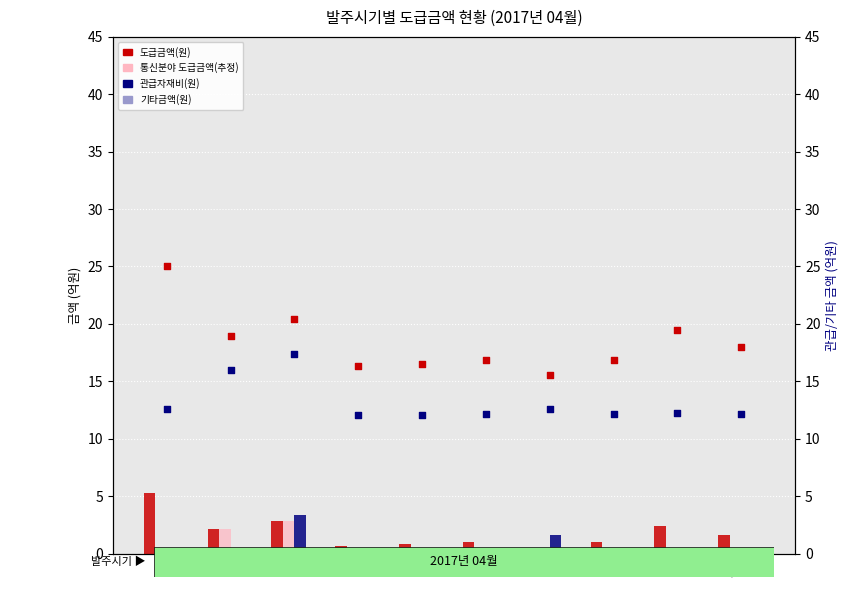

Which series reaches the maximum Y coordinate?

도급금액(원)